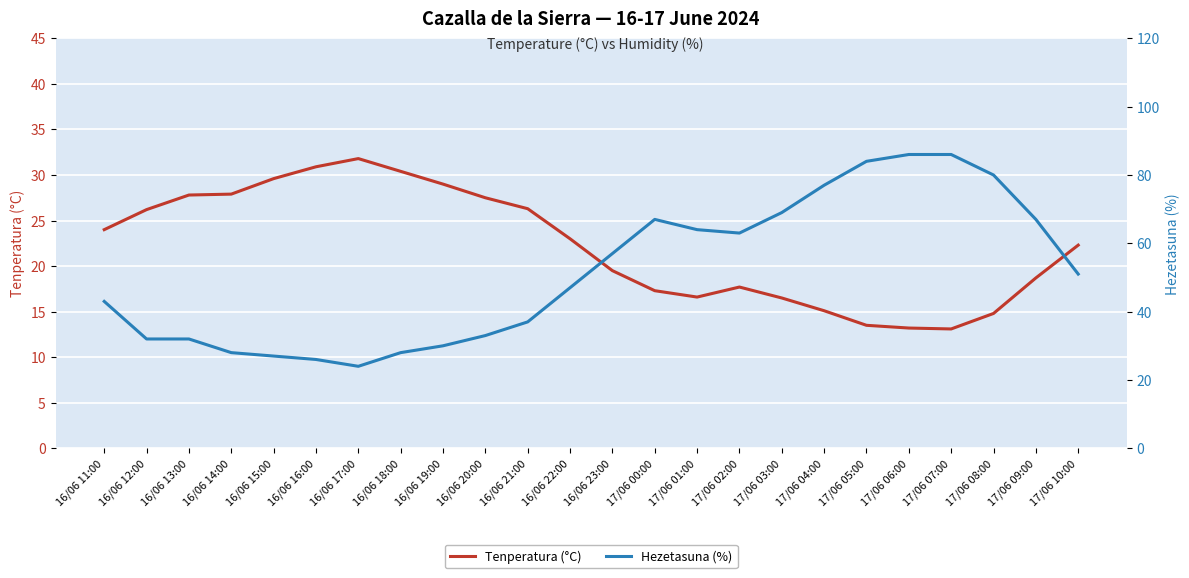

How many categories are shown in the chart?

24